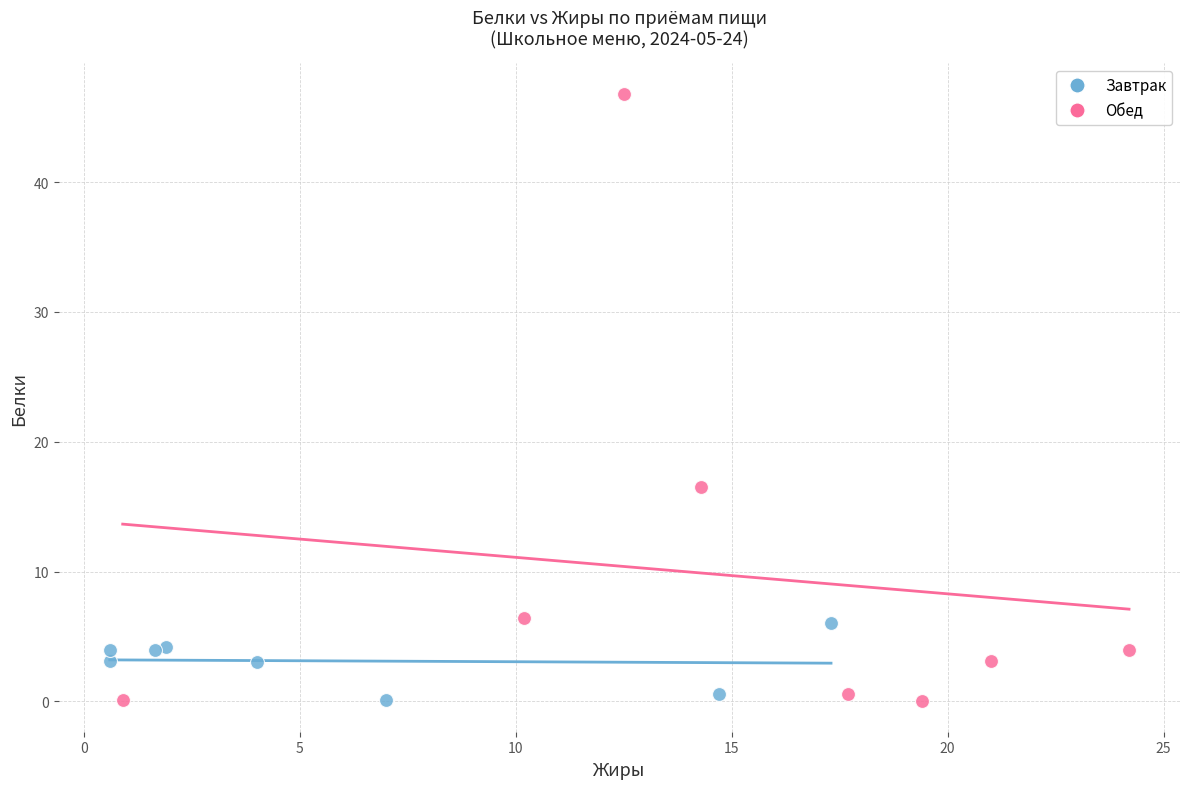

What are all the series names shown in the legend?

Завтрак, Обед